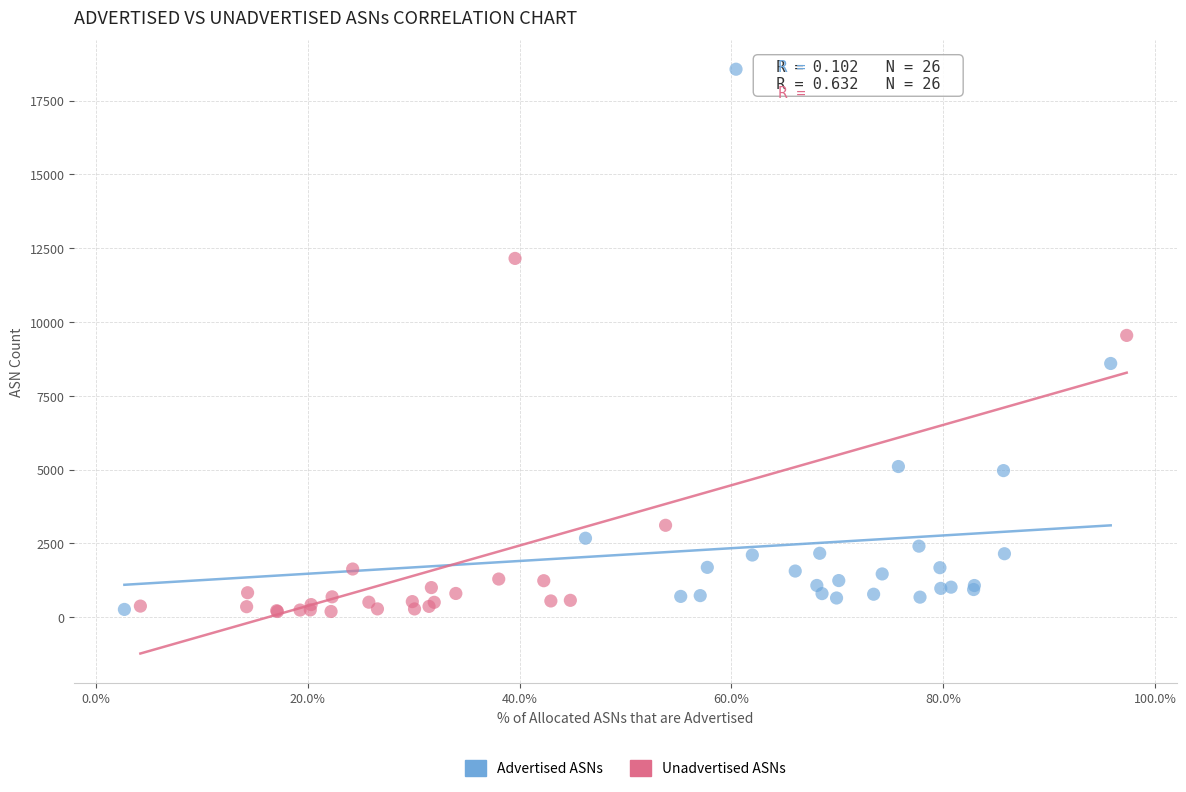

Which series has the widest spread of Y values?

Advertised ASNs